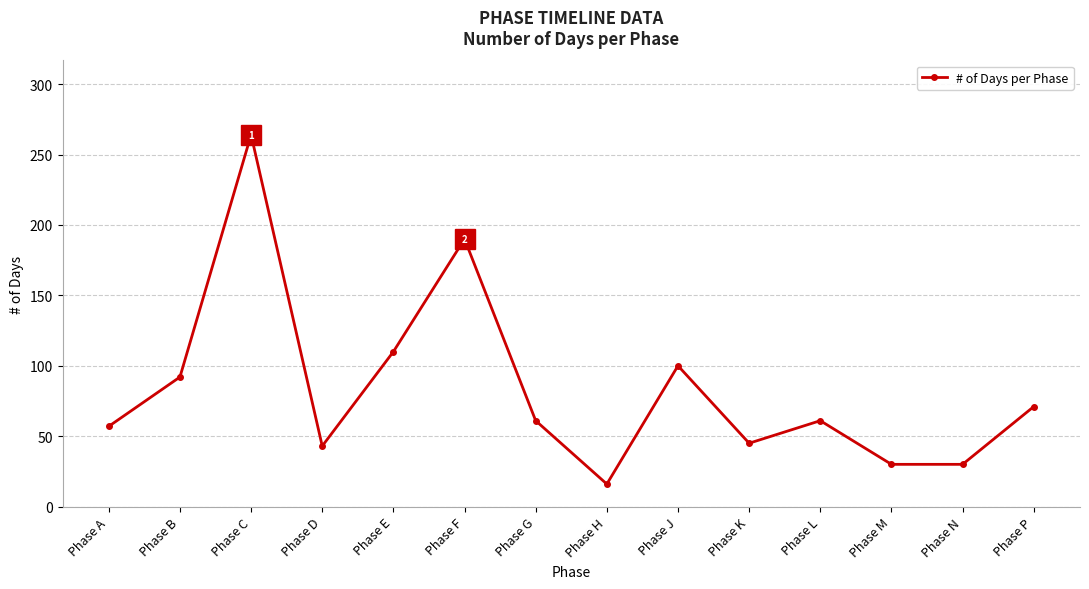

Count the number of categories in the chart.

14